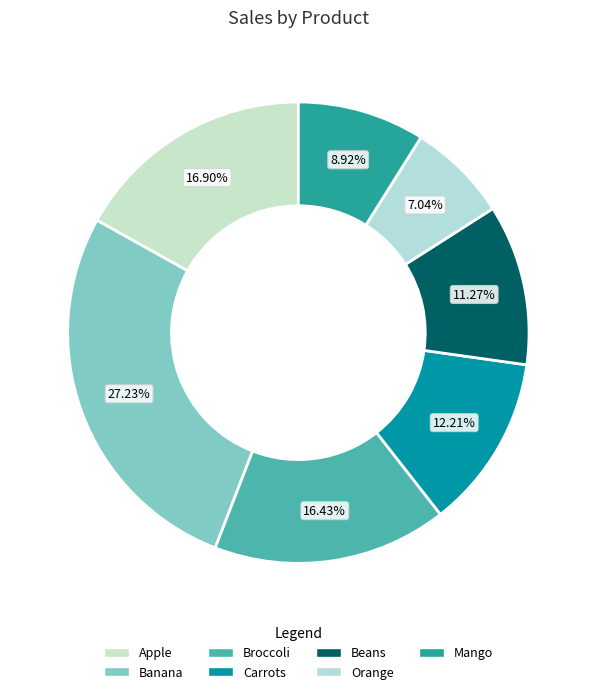

How many segments does this pie chart have?

7